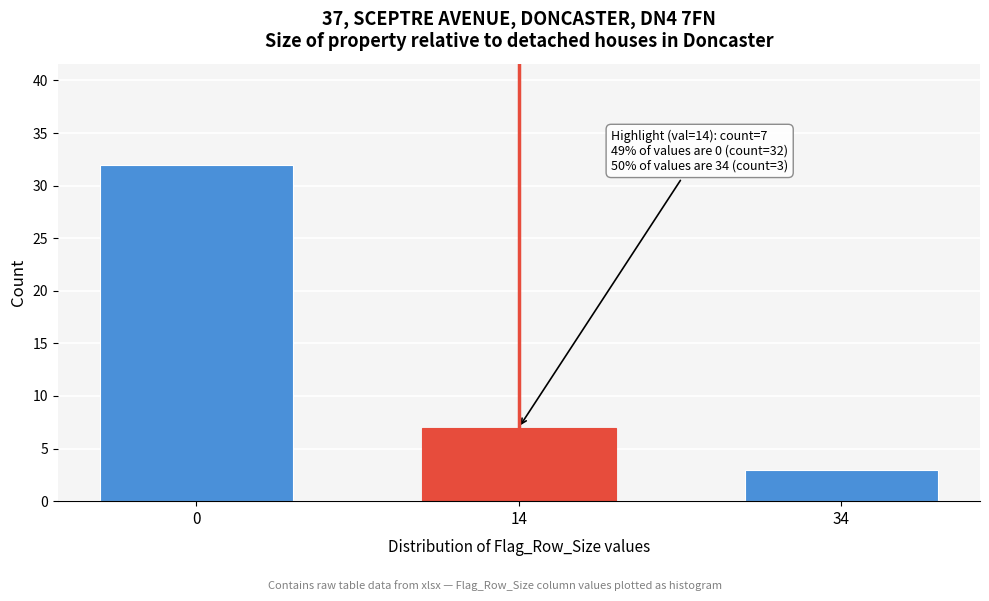

Reading left to right, transcribe all the data shown in this chart.

0=32	14=7	34=3